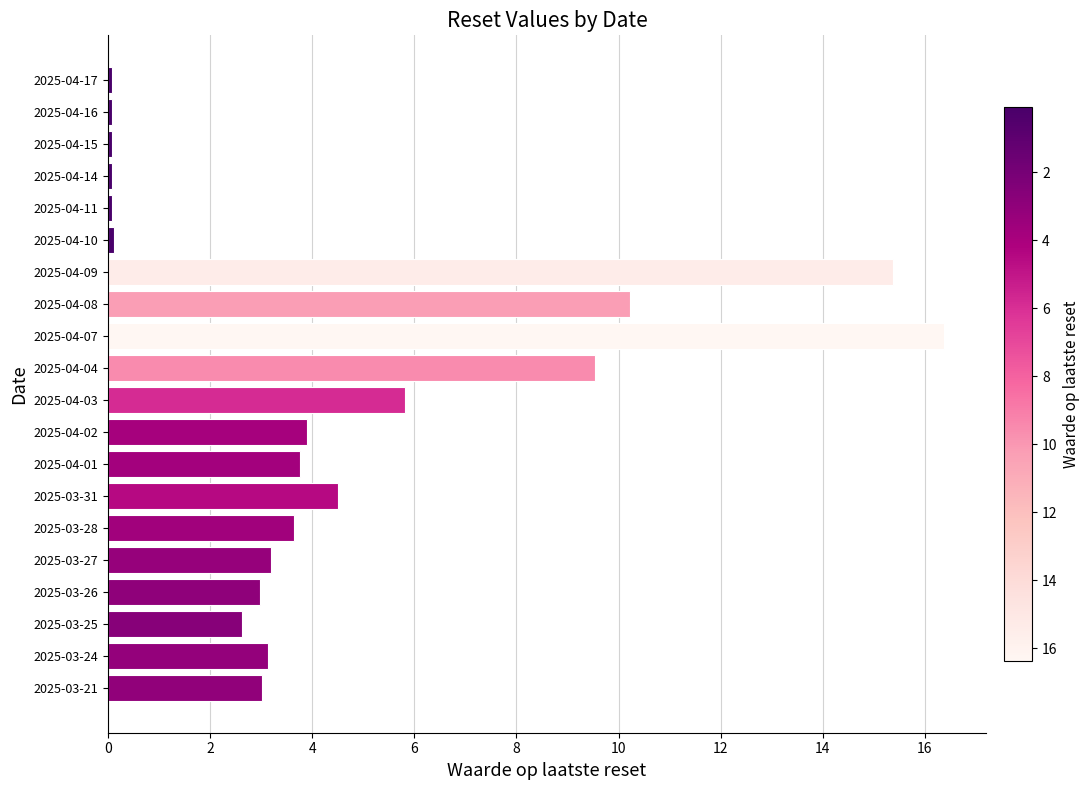

The value at 2025-04-04 is 3.1. True or false?

False